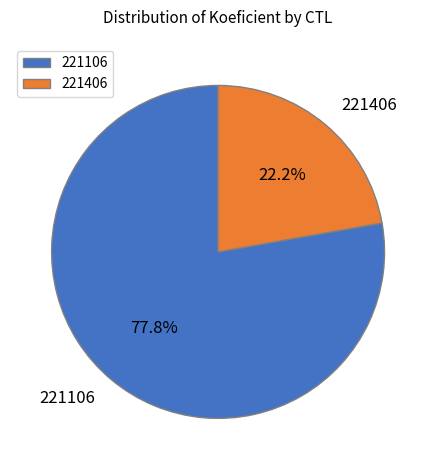

Which category has the smallest portion of the pie?

221406